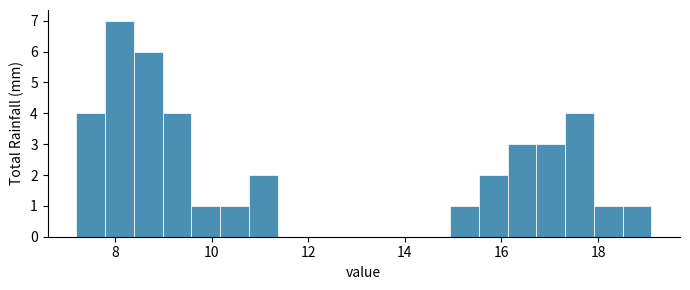

Around what value on the x-axis is the tallest bar? Give the approximate position of its centre, as read against the axis.

8.0